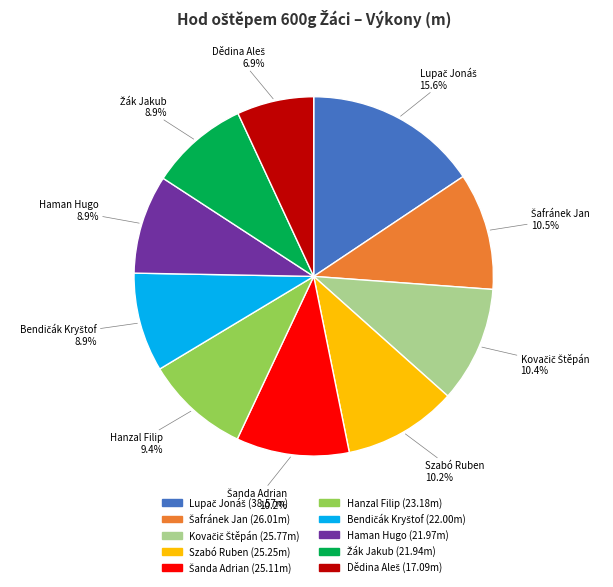

Is there any slice that represents more than half of the pie?

No